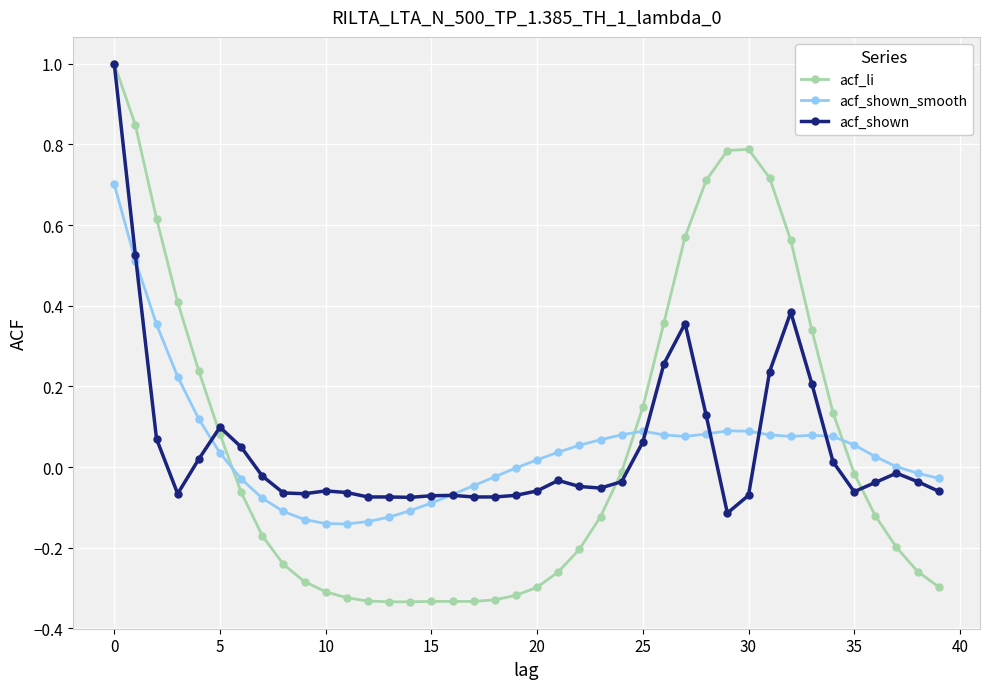

True or false: acf_li has more than 0 points higher than both neighbors.

True